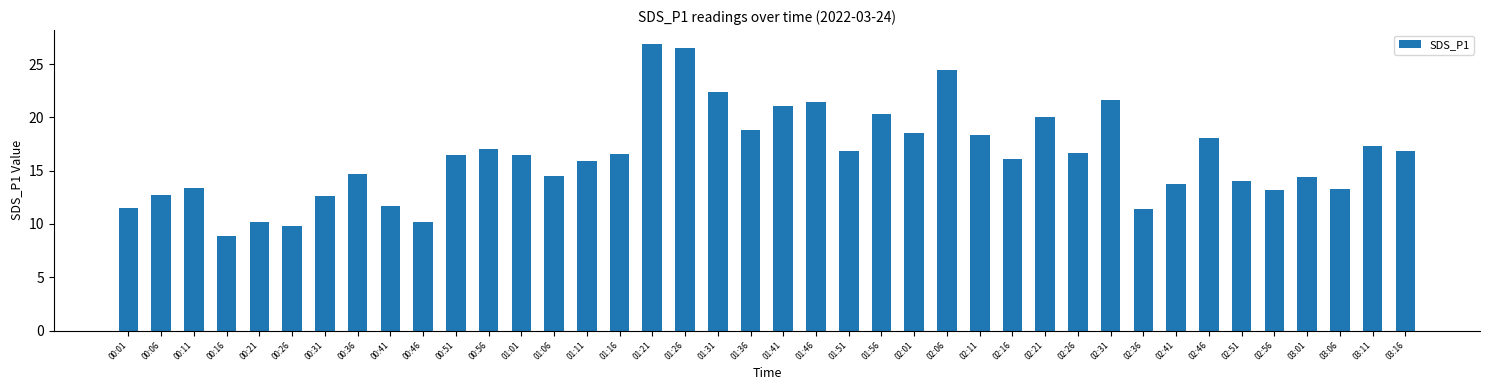

What is the change in value from 01:51 to 02:06?

+7.6